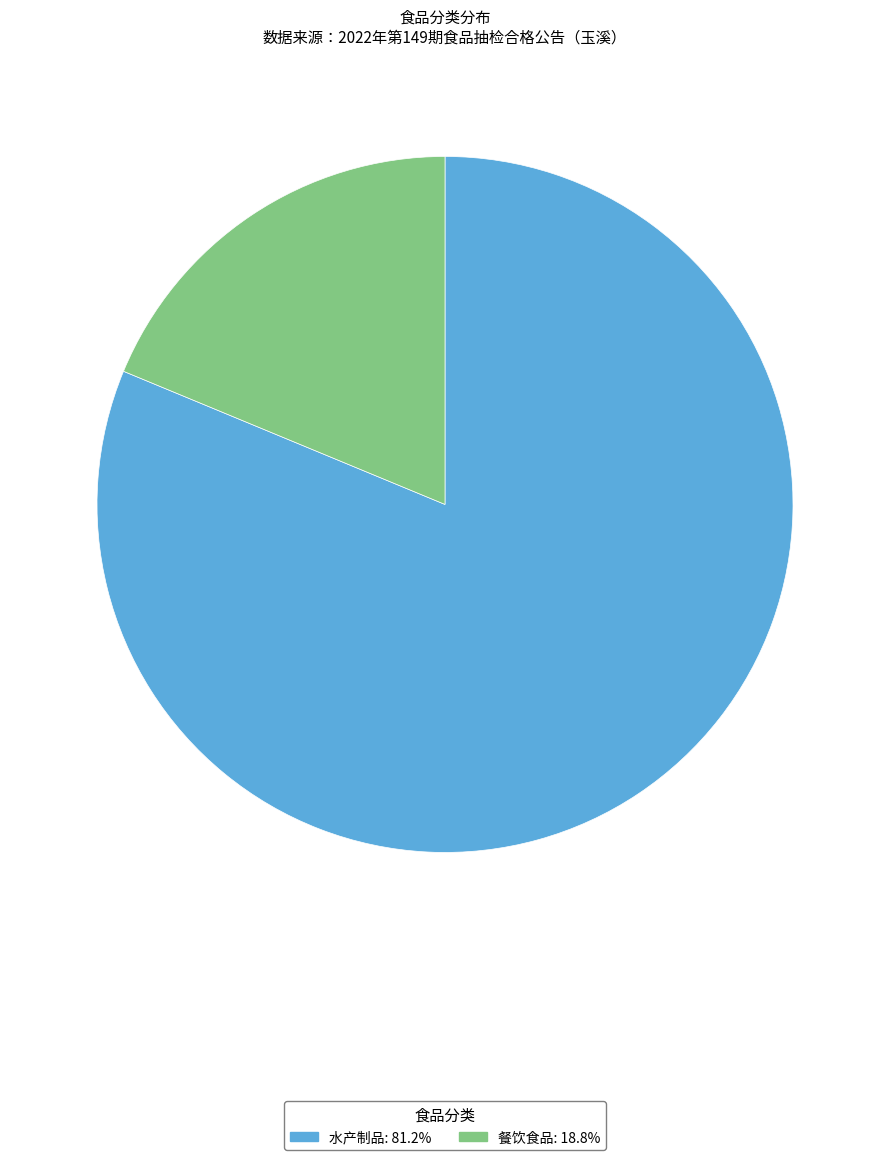

Which slice is the smallest?

餐饮食品